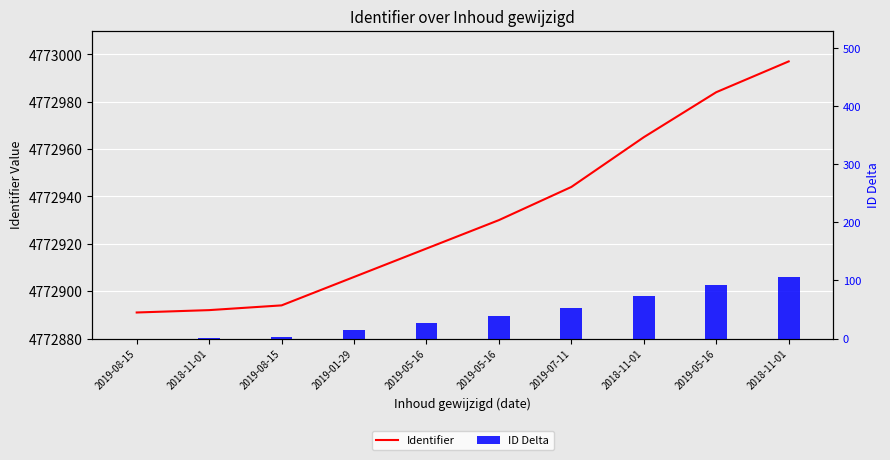

What is the average value of the Identifier series?

4772932